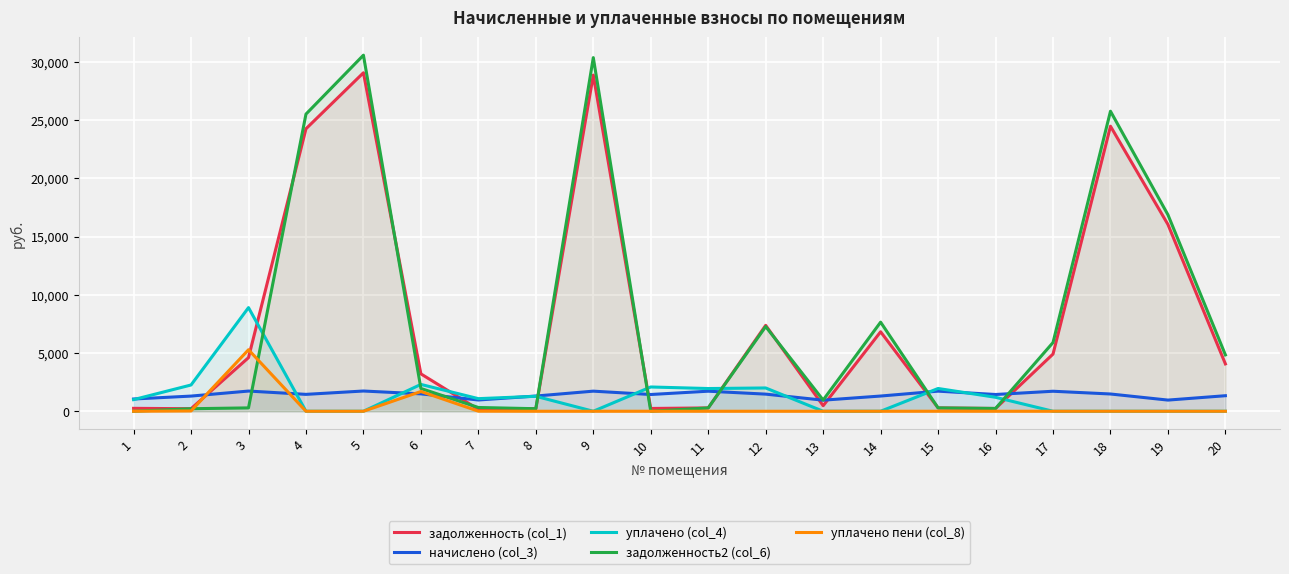

At which category is the sum across all series the highest?

5